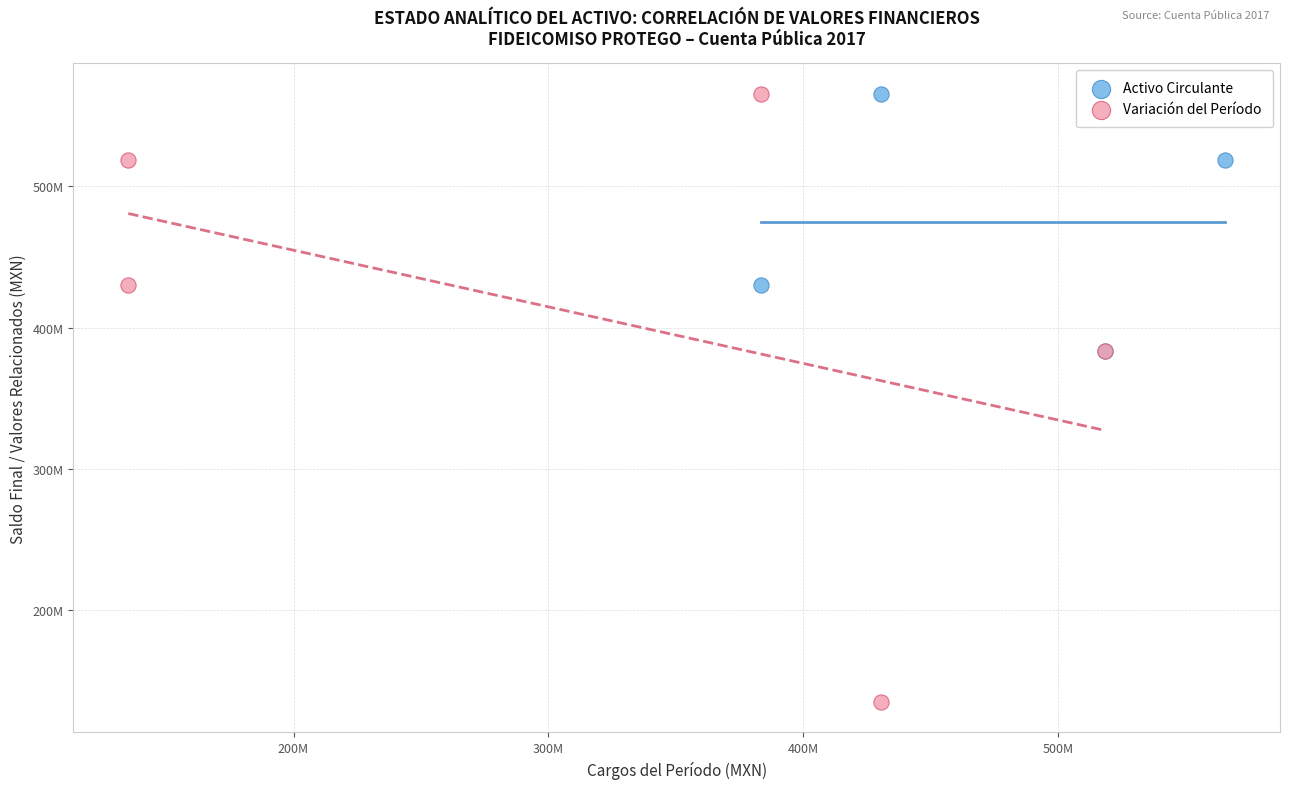

Which series contains the lowest Y value?

Variación del Período